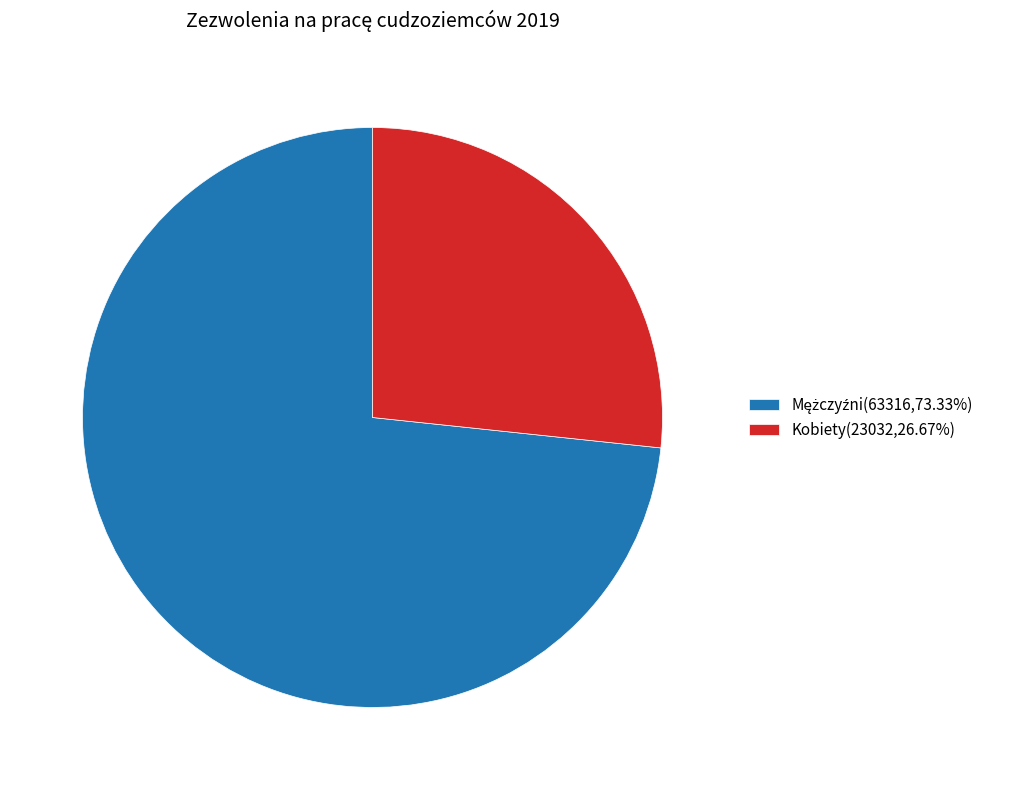

Does any single category account for the majority?

Yes